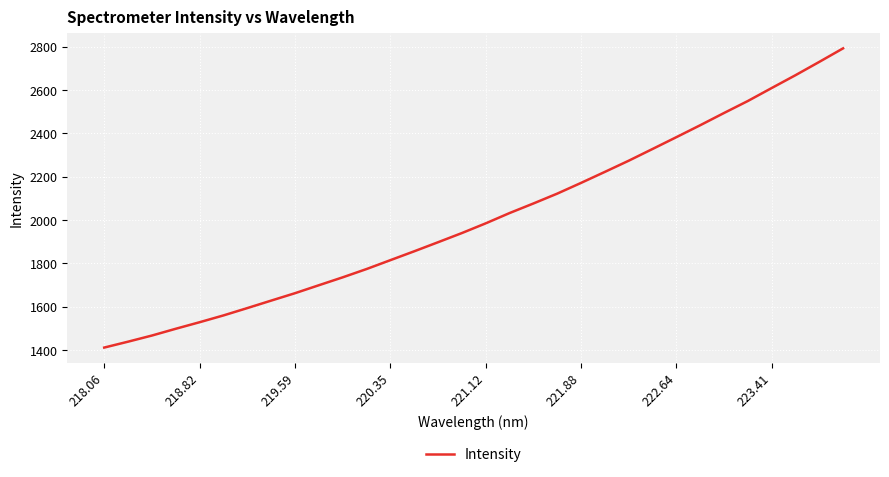

What is the minimum value shown in the chart?

1411.8